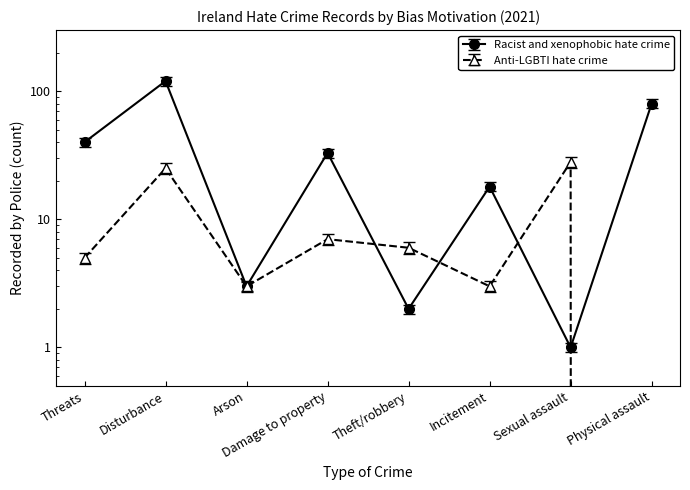

Reading left to right, what are all the values shown in this chart?

Racist and xenophobic hate crime: 40	120	3	33	2	18	1	80
Anti-LGBTI hate crime: 5	25	3	7	6	3	28	0